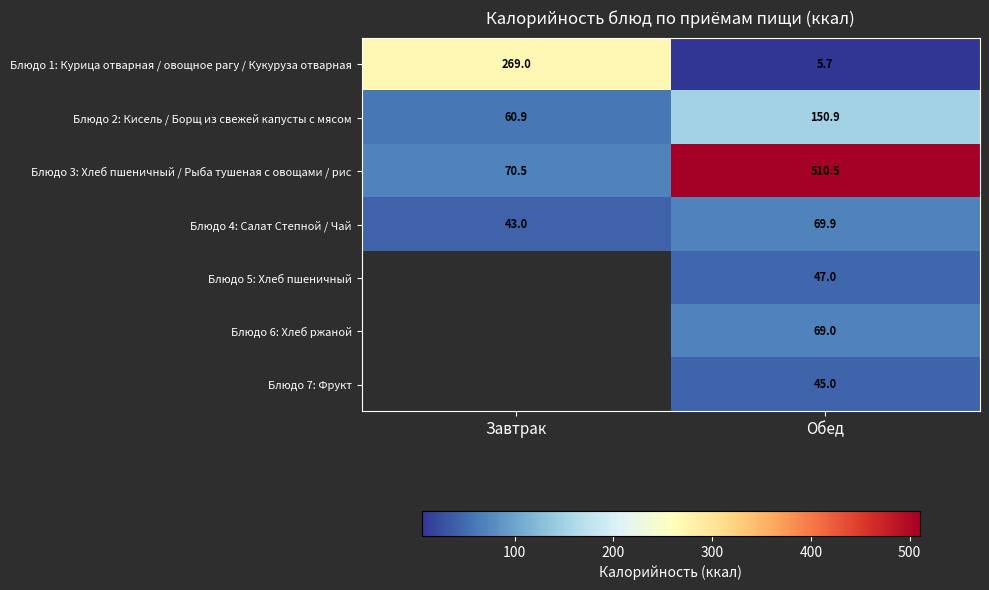

Rank the categories by Блюдо 1: Курица отварная / овощное рагу / Кукуруза отварная value from highest to lowest.

Завтрак, Обед